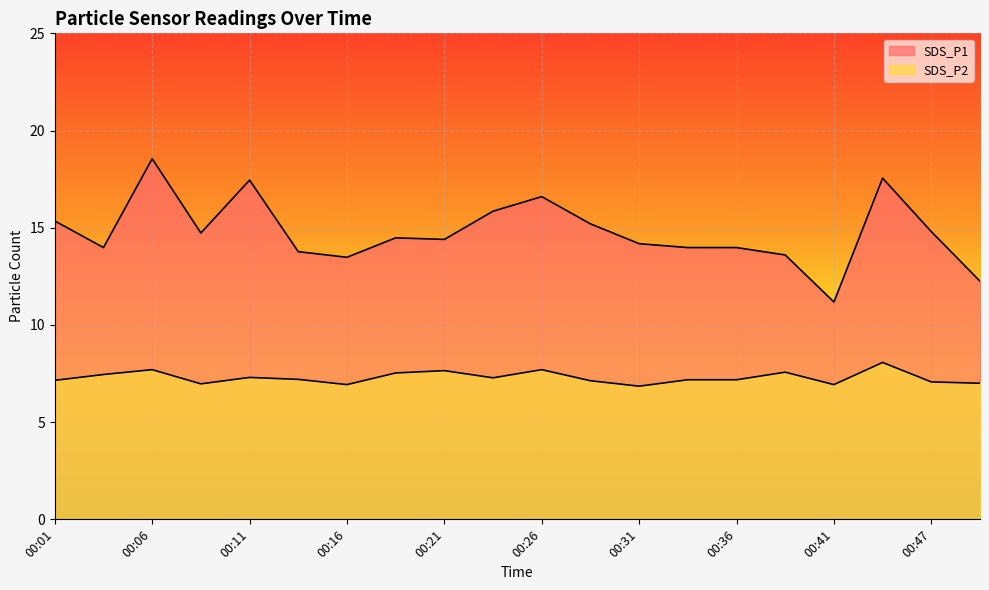

Reading right to left, extract all data points from this chart.

SDS_P1: 00:49=12.2	00:47=14.8	00:44=17.6	00:41=11.2	00:39=13.6	00:36=14.0	00:34=14.0	00:31=14.2	00:29=15.2	00:26=16.6	00:24=15.8	00:21=14.4	00:19=14.5	00:16=13.5	00:14=13.8	00:11=17.4	00:08=14.7	00:06=18.6	00:03=14.0	00:01=15.3
SDS_P2: 00:49=7.0	00:47=7.1	00:44=8.1	00:41=6.9	00:39=7.6	00:36=7.2	00:34=7.2	00:31=6.8	00:29=7.1	00:26=7.7	00:24=7.3	00:21=7.7	00:19=7.5	00:16=6.9	00:14=7.2	00:11=7.3	00:08=7.0	00:06=7.7	00:03=7.5	00:01=7.2